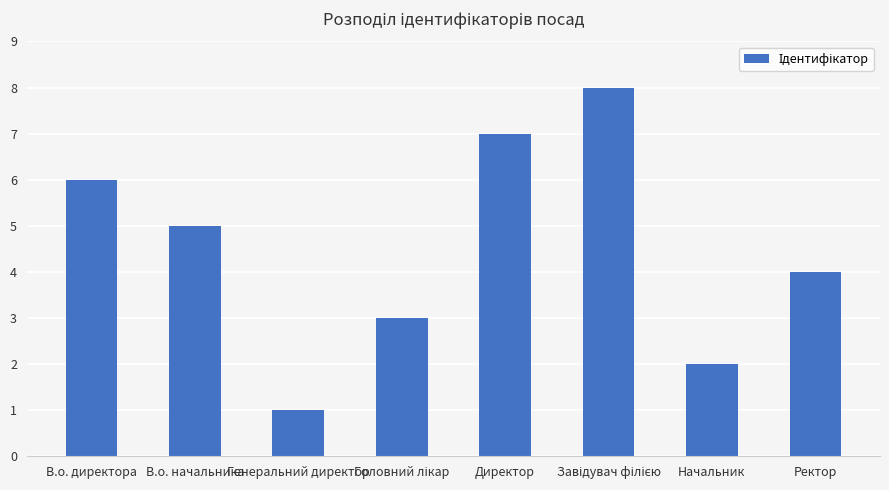

Is it true that the value at В.о. начальника is 8?

False